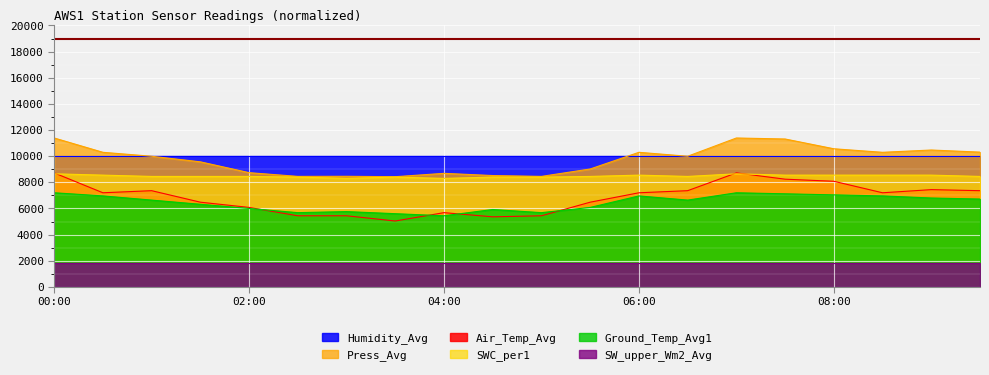

Is the value of Air_Temp_Avg at 02:30 greater than the value of Ground_Temp_Avg1 at 04:00?

No